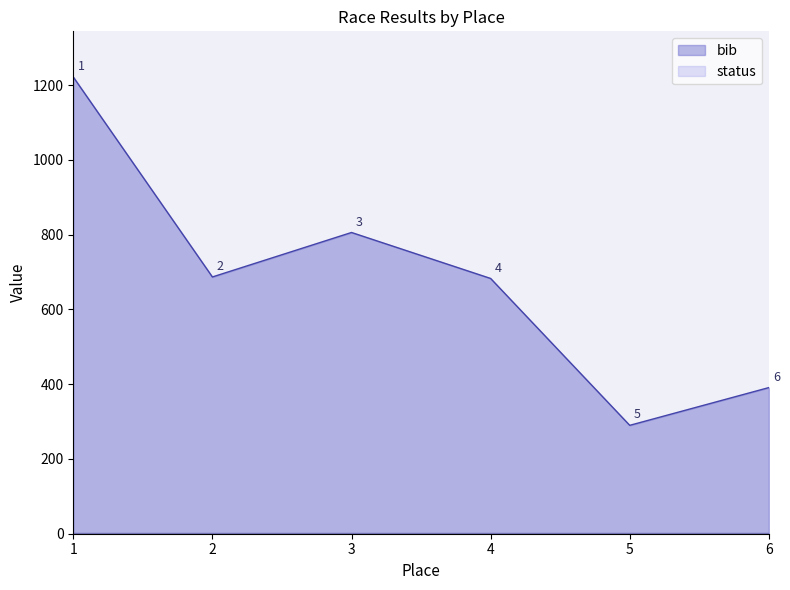

What is the ratio of the value at 5 to the value at 2?

0.4